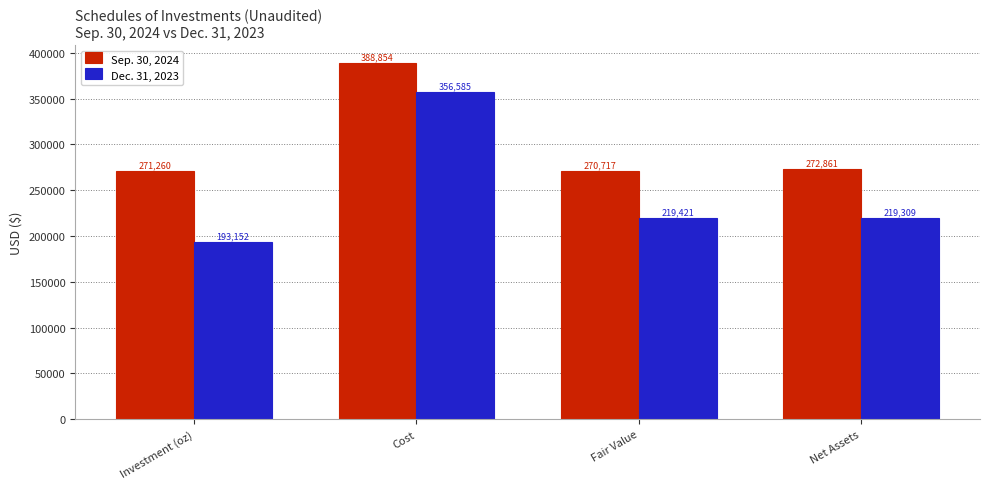

What is the lowest value of the Sep. 30, 2024 series?

270717.0